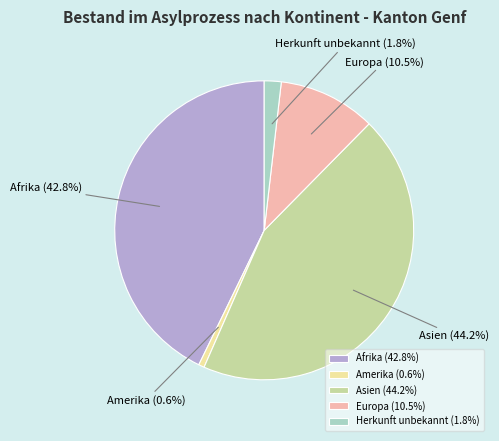

What percentage do Europa and Asien together represent?

54.8%